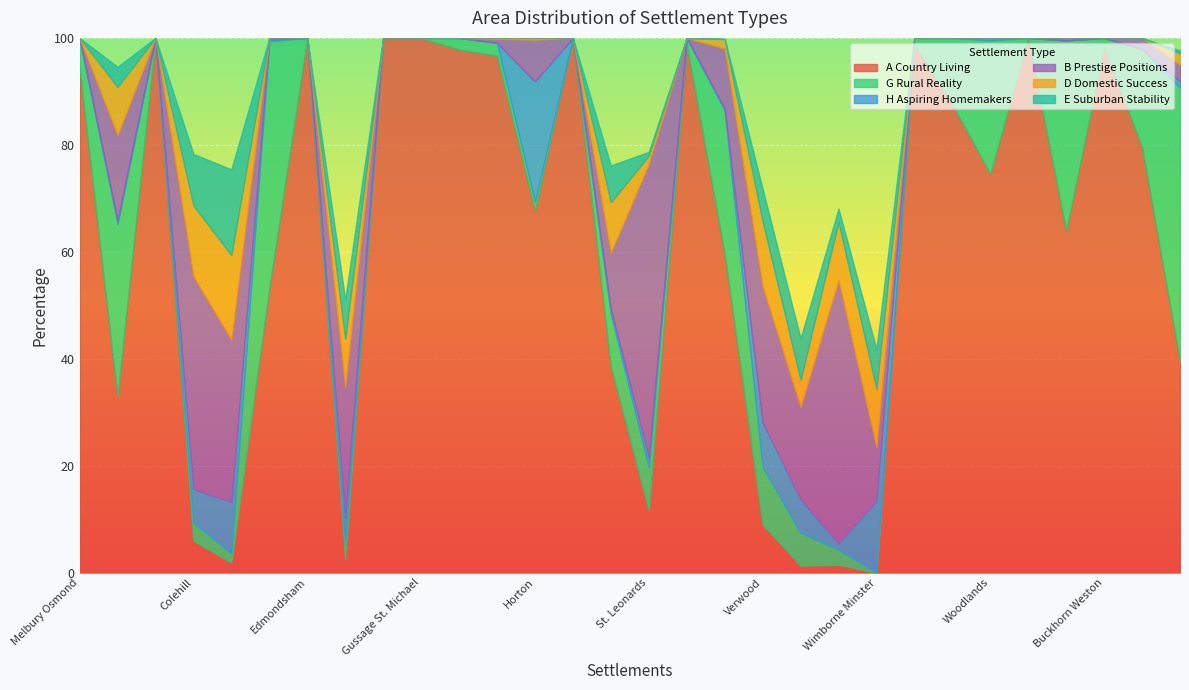

What is the label of the 13th point from the left?

Horton